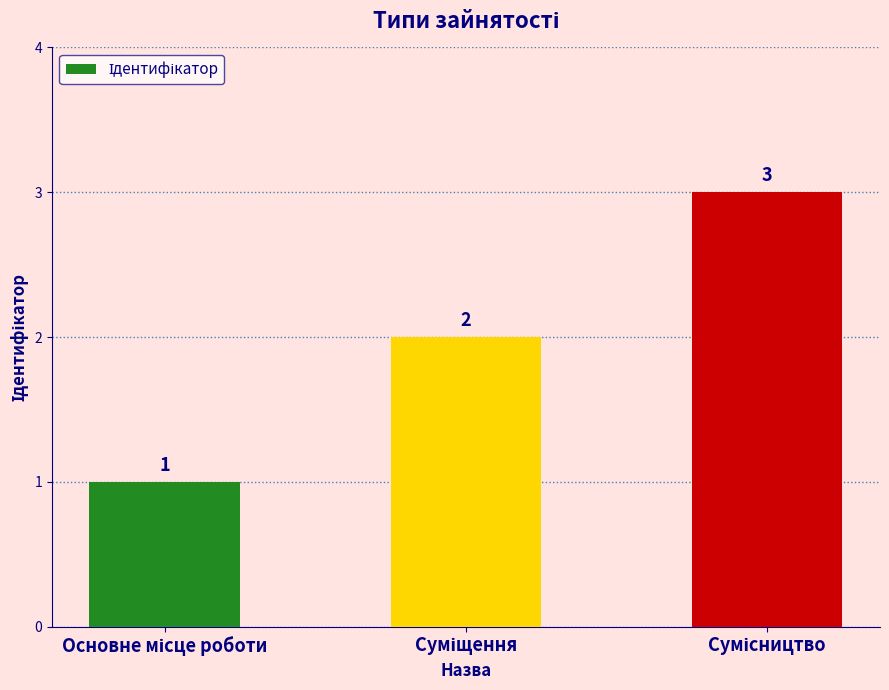

Reading right to left, list all the values displayed in this chart.

3	2	1